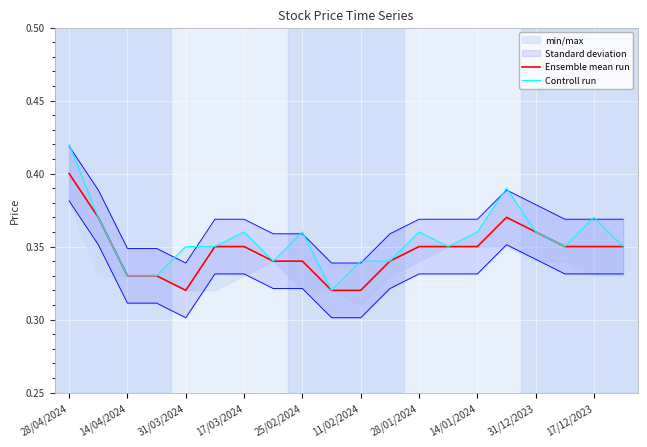

True or false: Ensemble mean run and Controll run cross at least once.

False